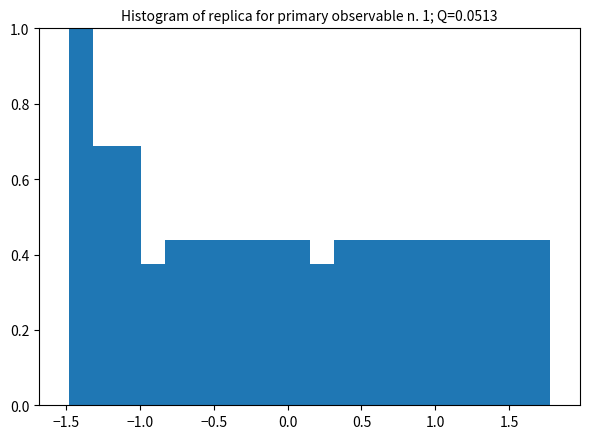

Around what value on the x-axis is the tallest bar? Give the approximate position of its centre, as read against the axis.

-1.40